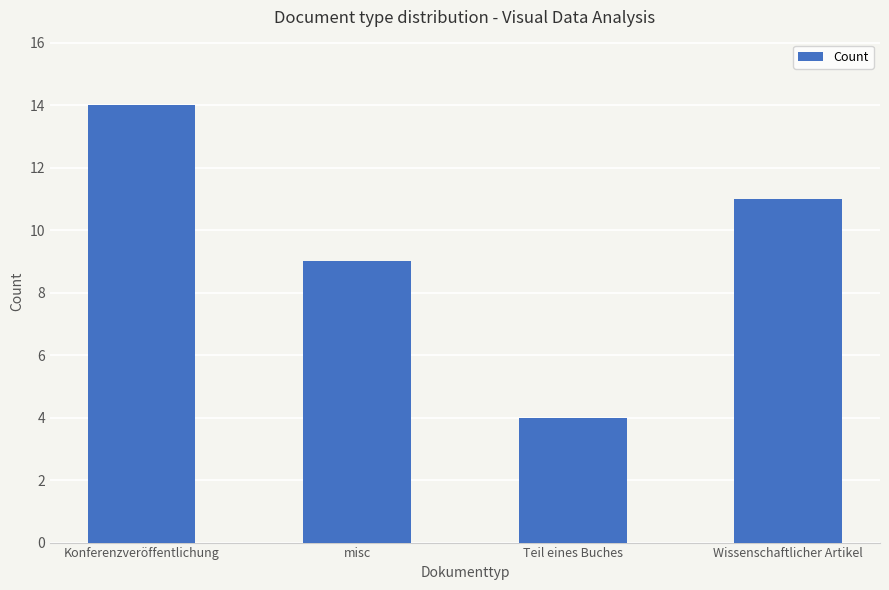

List the labels in order of value, largest first.

Konferenzveröffentlichung, Wissenschaftlicher Artikel, misc, Teil eines Buches